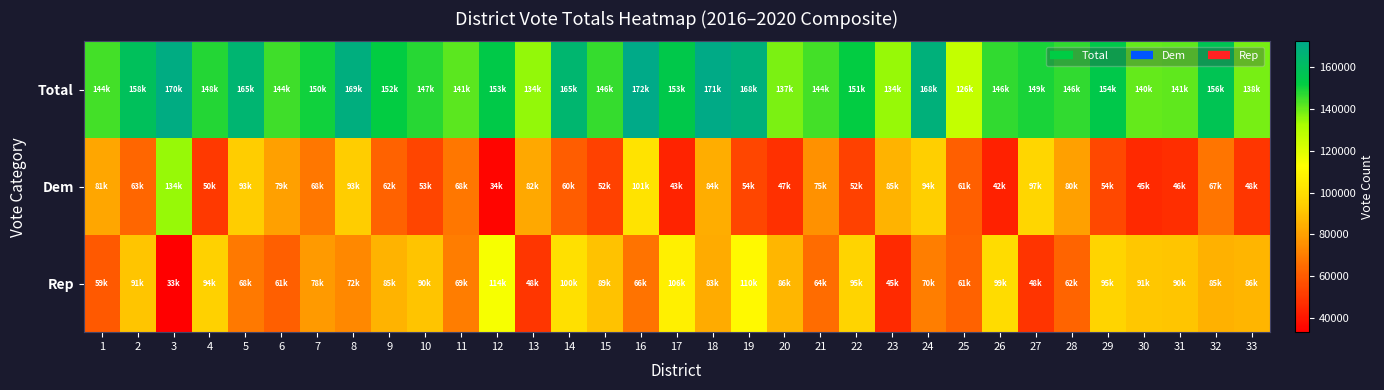

Reading left to right, transcribe all the data shown in this chart.

Total: 1=144624	2=158935	3=170319	4=148340	5=165661	6=144995	7=150569	8=169529	9=152169	10=147866	11=141928	12=153419	13=134944	14=165182	15=146232	16=172460	17=153979	18=171680	19=168539	20=137633	21=144249	22=151999	23=134460	24=168582	25=126374	26=146610	27=149258	28=146620	29=154120	30=140366	31=141149	32=156715	33=138291
Dem: 1=81769	2=63013	3=134518	4=50233	5=93185	6=79992	7=68396	8=93024	9=62280	10=53379	11=68403	12=34902	13=82153	14=60339	15=52326	16=101719	17=43726	18=84088	19=54071	20=47497	21=75878	22=52170	23=85754	24=94167	25=61105	26=42976	27=97050	28=80089	29=54816	30=45184	31=46729	32=67468	33=48950
Rep: 1=59245	2=91240	3=33049	4=94779	5=68832	6=61266	7=78695	8=72898	9=85734	10=90670	11=69722	12=114551	13=48986	14=100877	15=89729	16=66949	17=106683	18=83339	19=110580	20=86917	21=64995	22=95951	23=45800	24=70467	25=61992	26=99052	27=48791	28=62843	29=95822	30=91565	31=90970	32=85311	33=86119